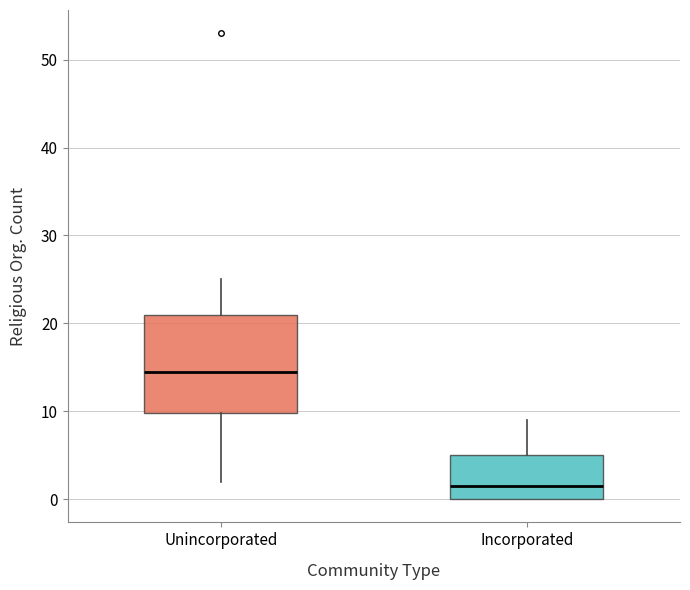

Reading left to right, transcribe this box plot: for each box, give where its median line is, the range the box spans, and where its two whiskers end, as read against the y-axis. The values are not printed on the chart, so give them approximately, as read against the axis.

Unincorporated: median 15, box 10 to 21, whiskers 2 to 25
Incorporated: median 2, box 0 to 5, whiskers 0 to 9